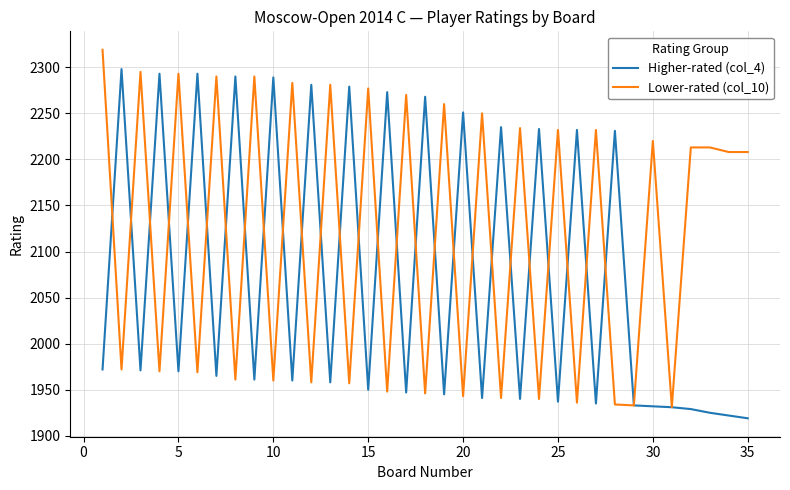

Rank the series by their maximum value, from highest to lowest.

Lower-rated (col_10), Higher-rated (col_4)